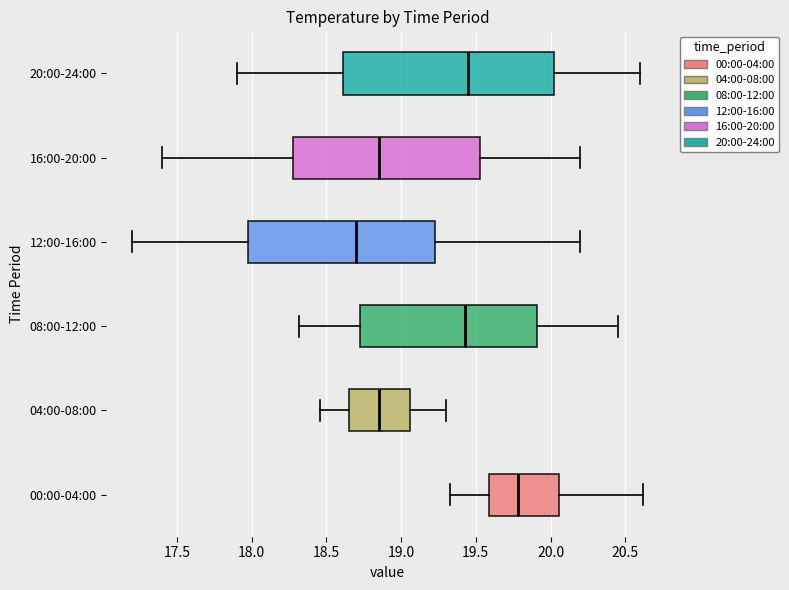

Where does the left whisker of the box for 00:00-04:00 end on the x-axis? The values are not printed on the chart, so give them approximately, as read against the axis.

19.35